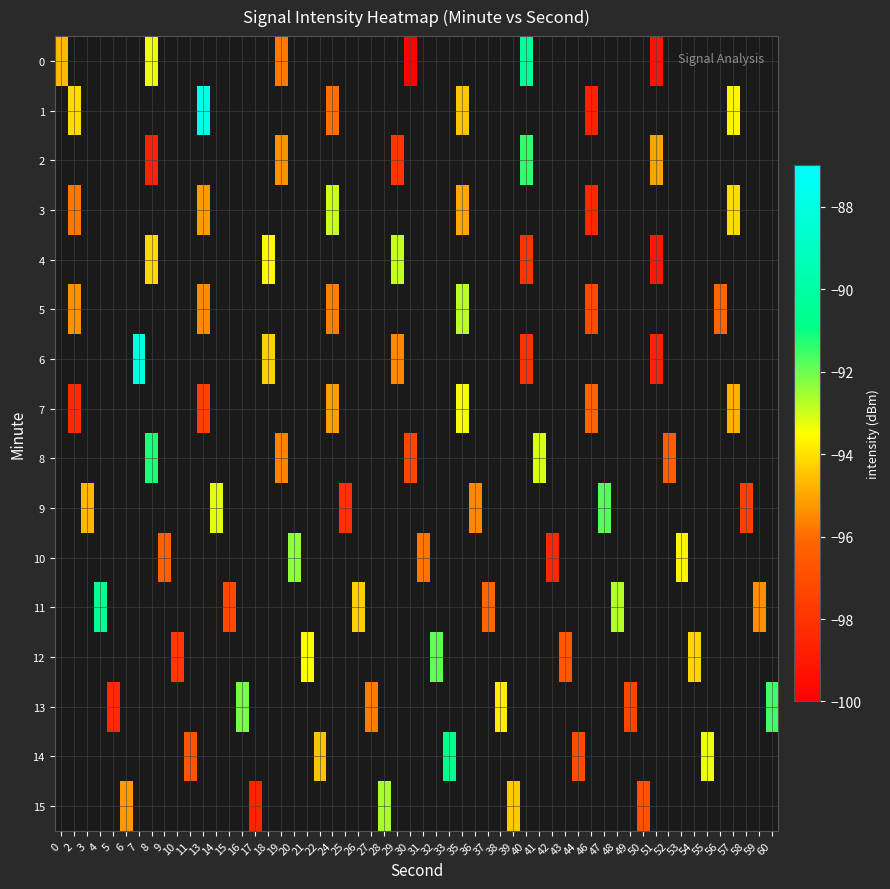

What is the total value across all series at 19?

-286.7